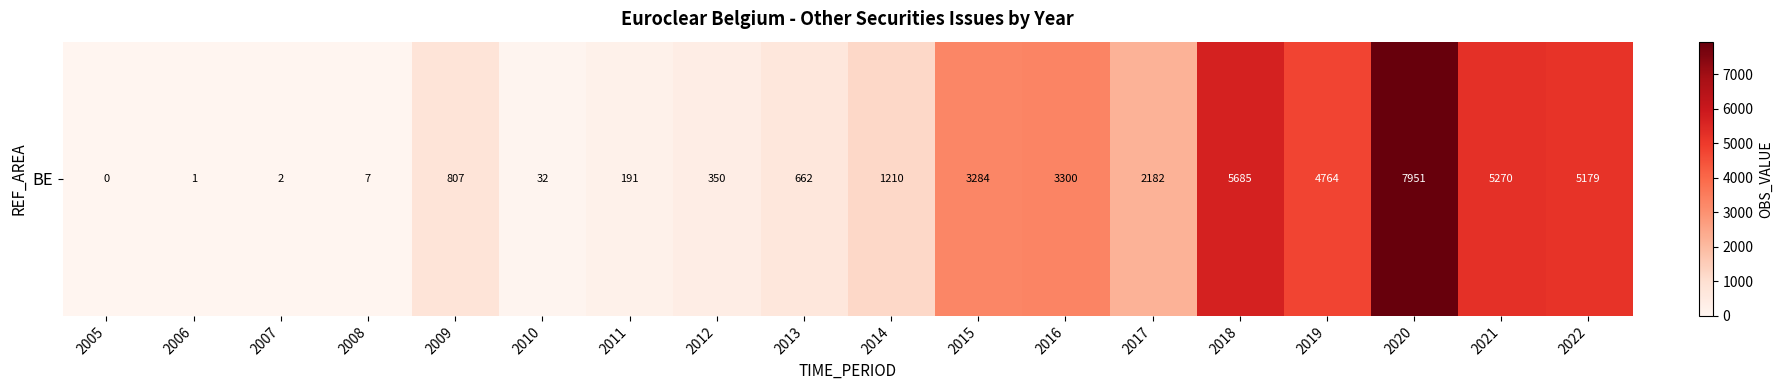

Is it true that the value at 2013 is 662?

True